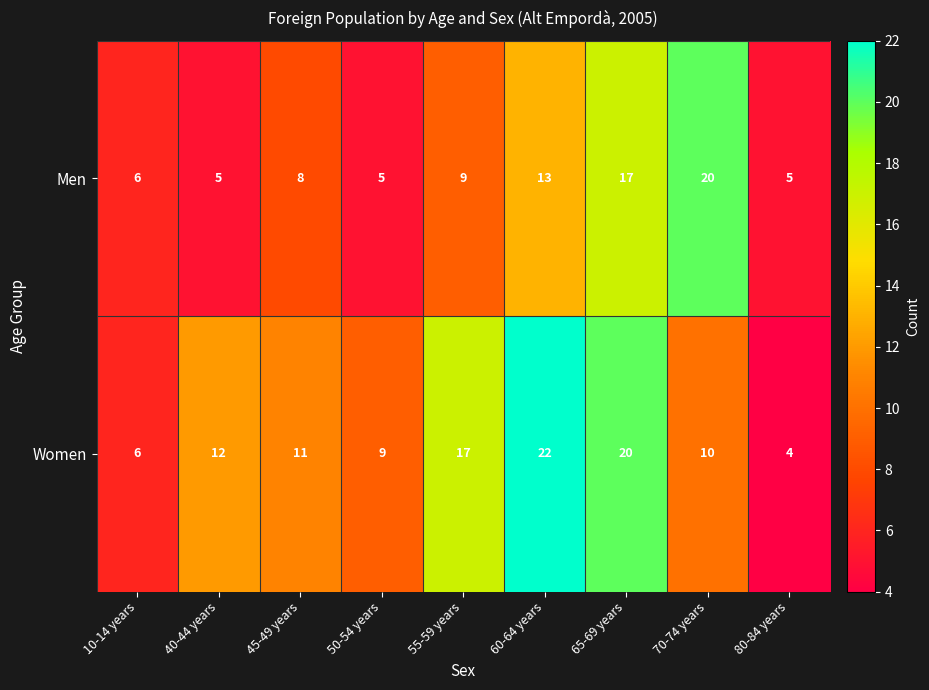

How many series are shown in this chart?

2